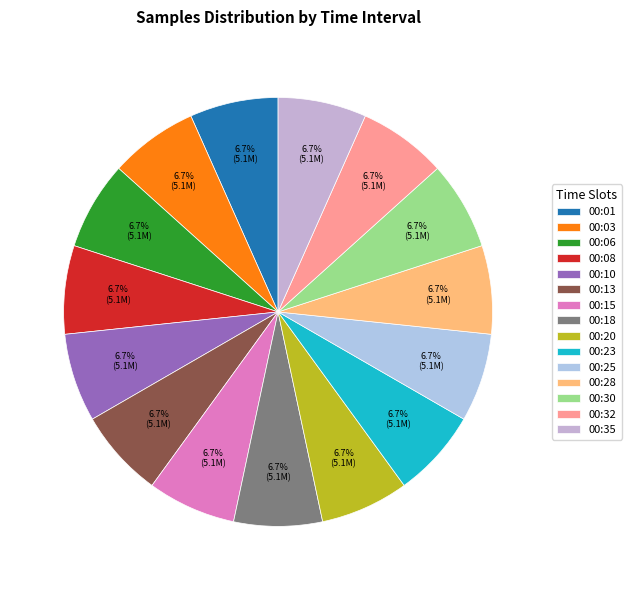

Is there a majority slice in this chart?

No